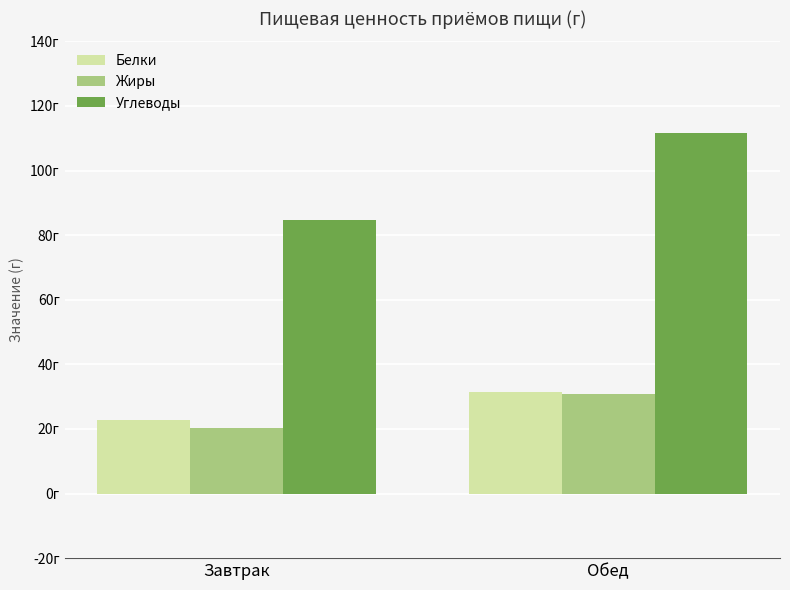

What is the minimum value shown in the chart?

20.4